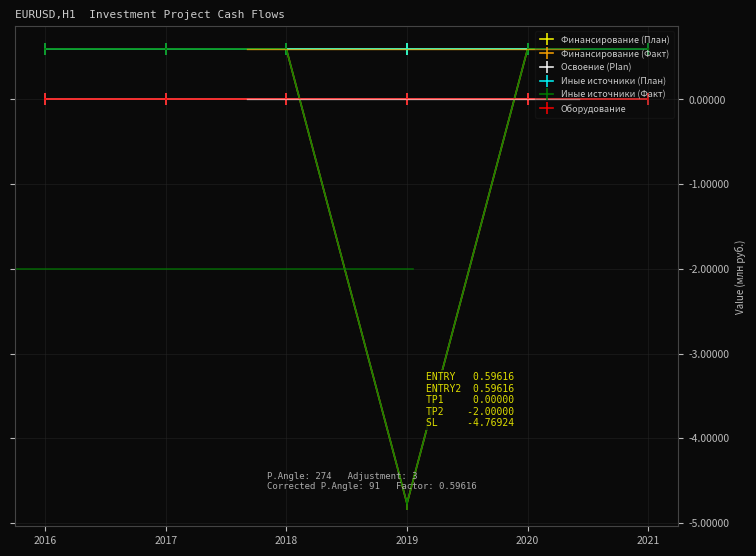

Is this an area chart (filled region under the line)?

No